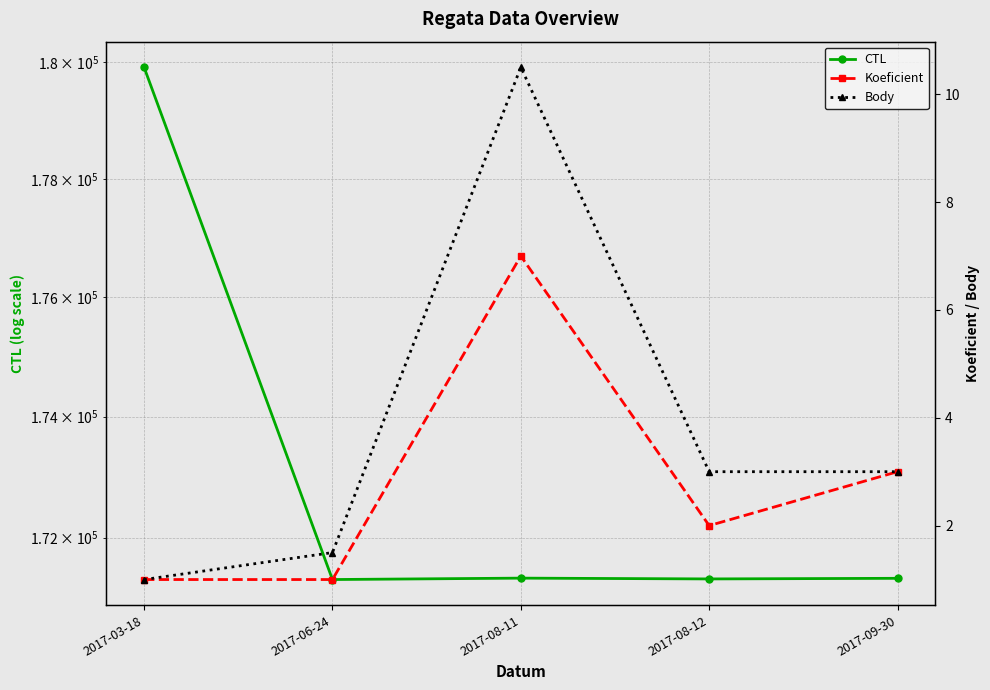

At which category does CTL reach its first local valley?

2017-06-24